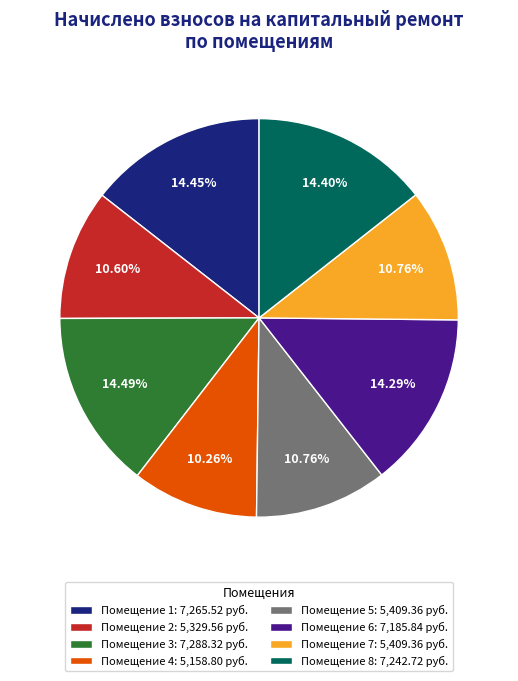

Is the sum of Помещение 4: 5,158.80 руб. and Помещение 2: 5,329.56 руб. greater than half?

No